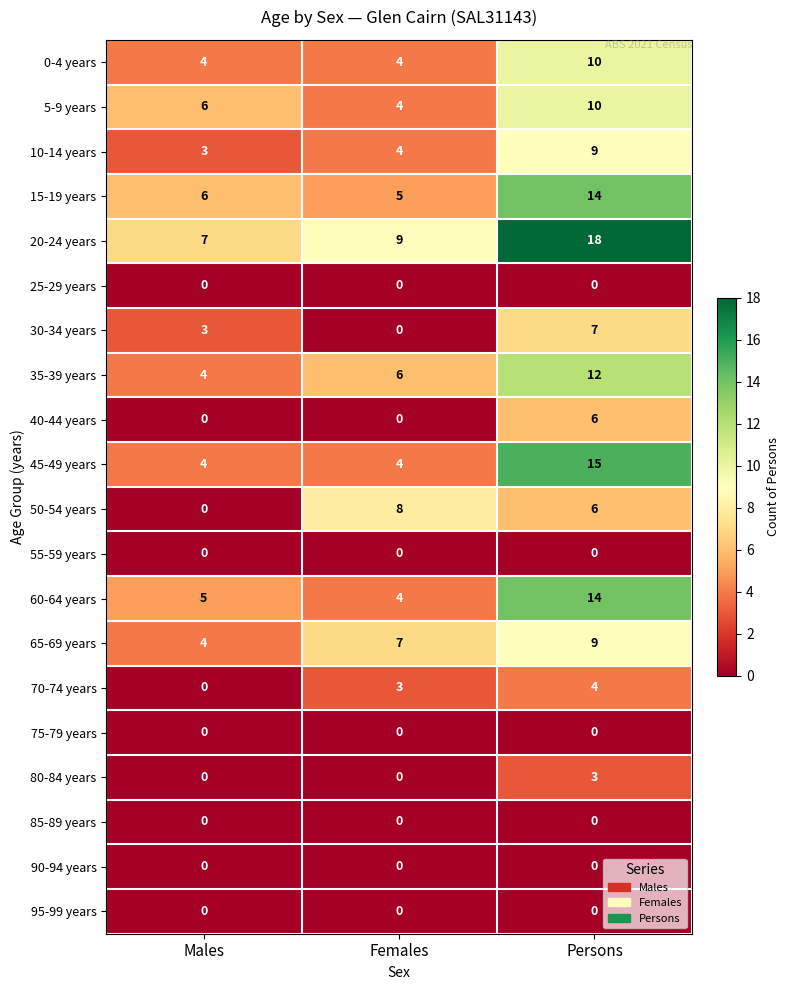

The value of 0-4 years at Females is 6. True or false?

False